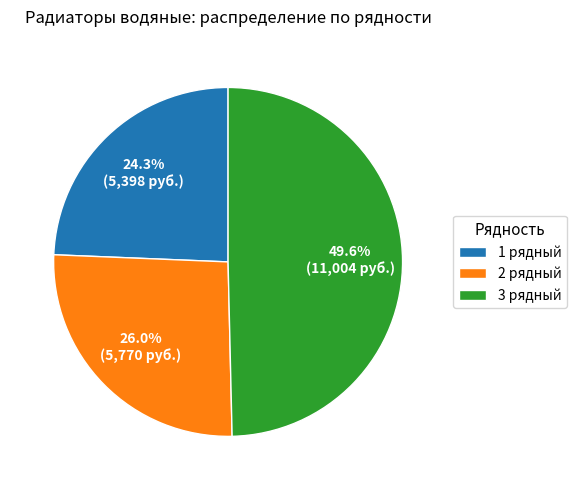

Approximately how many times larger is the value at 2 рядный compared to 3 рядный?

0.5